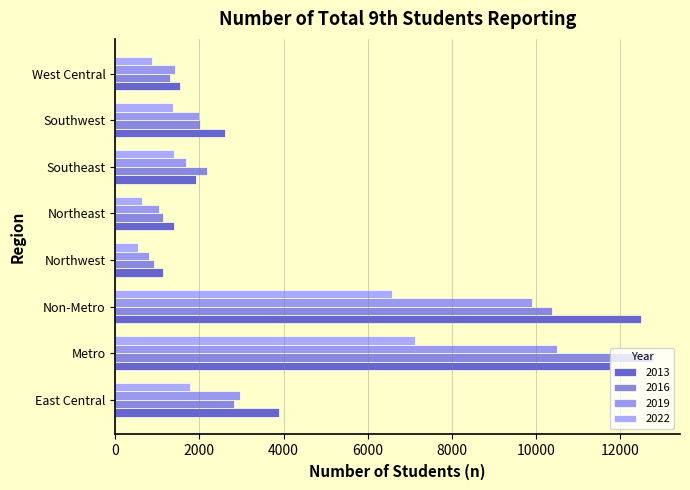

Reading right to left, list all the values displayed in this chart.

2013: 1542	2611	1916	1389	1148	12492	11748	3886
2016: 1297	2013	2170	1137	923	10366	12777	2826
2019: 1433	1984	1683	1049	794	9904	10496	2961
2022: 878	1363	1393	627	531	6578	7118	1786